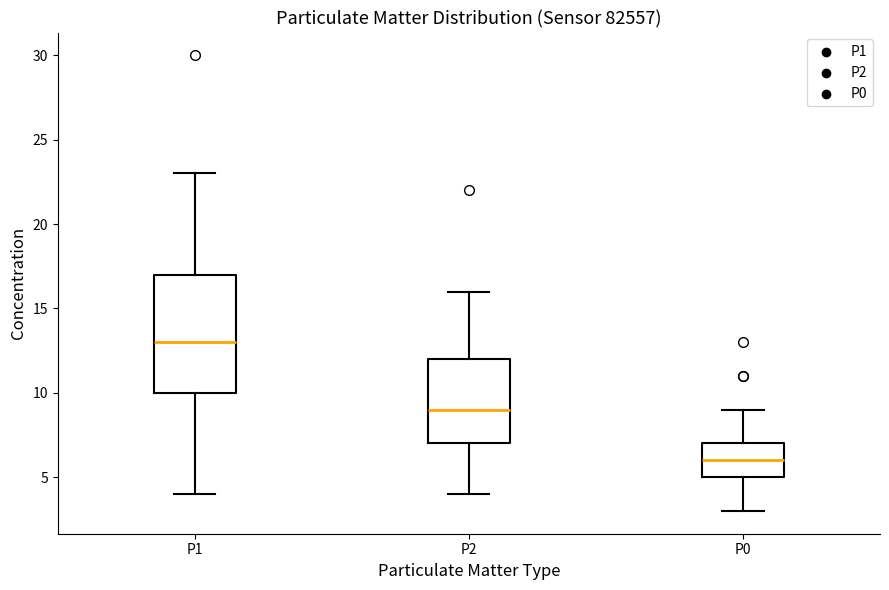

Which box's median line is the lowest?

P0